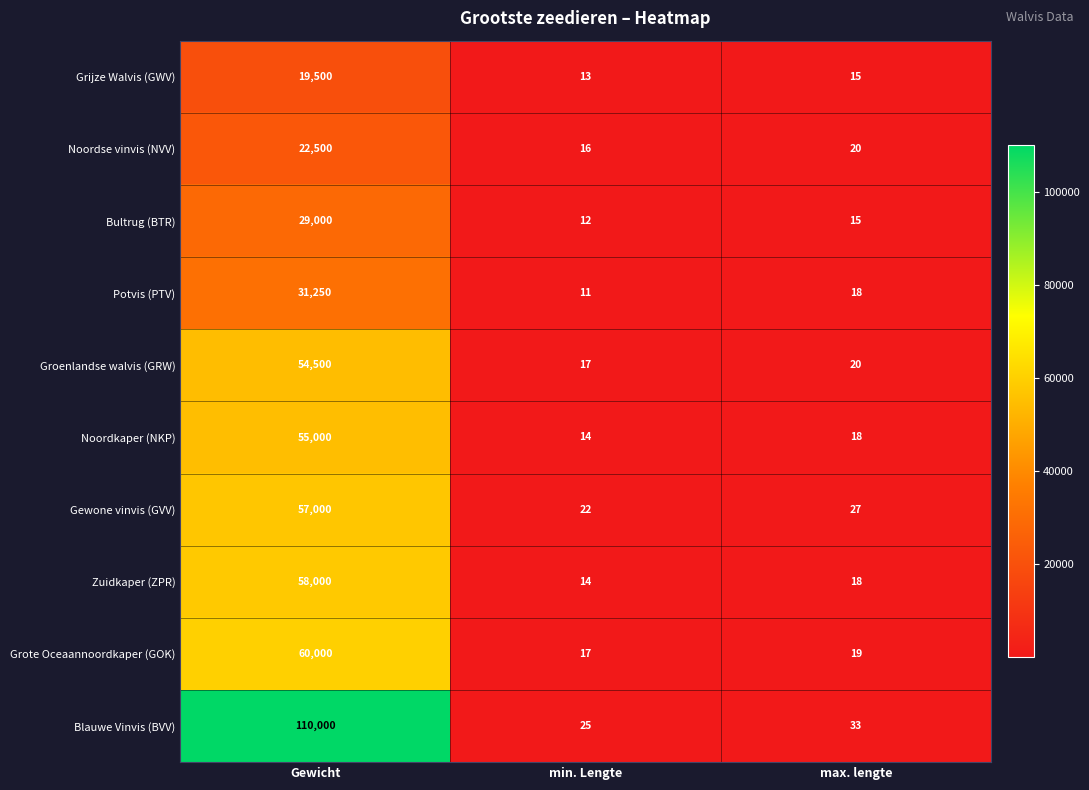

At which category is the sum across all series the highest?

Gewicht